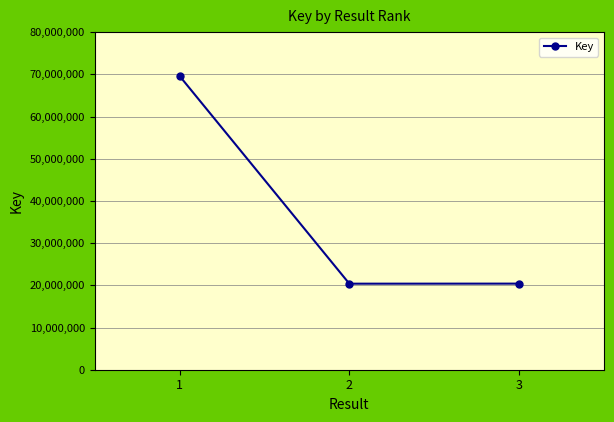

Approximately how many times larger is the value at 2 compared to 1?

0.3